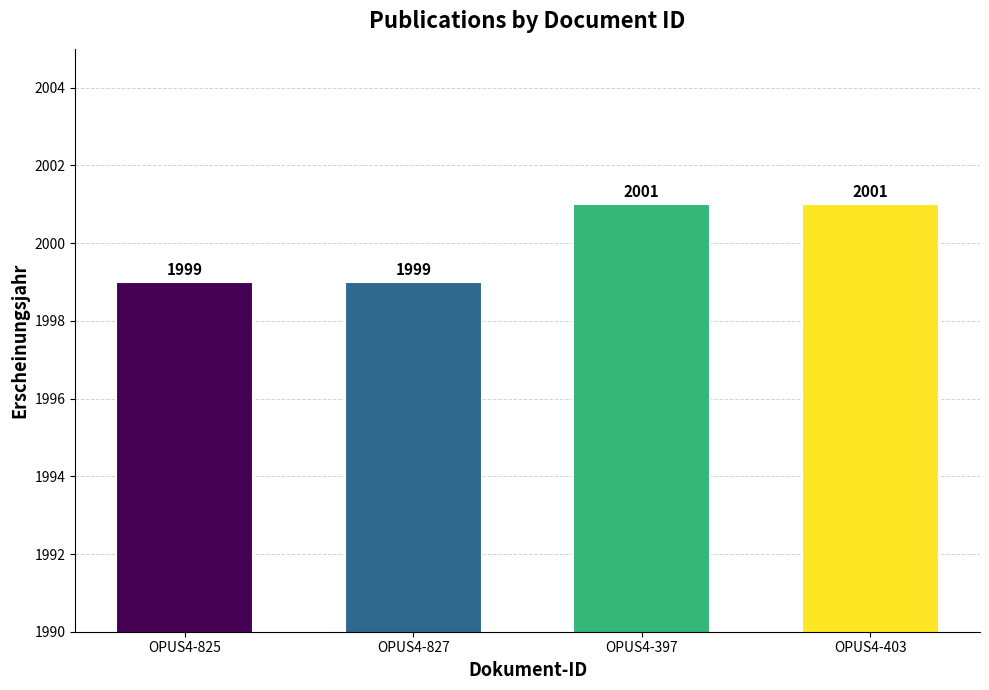

What is the maximum value shown in the chart?

2001